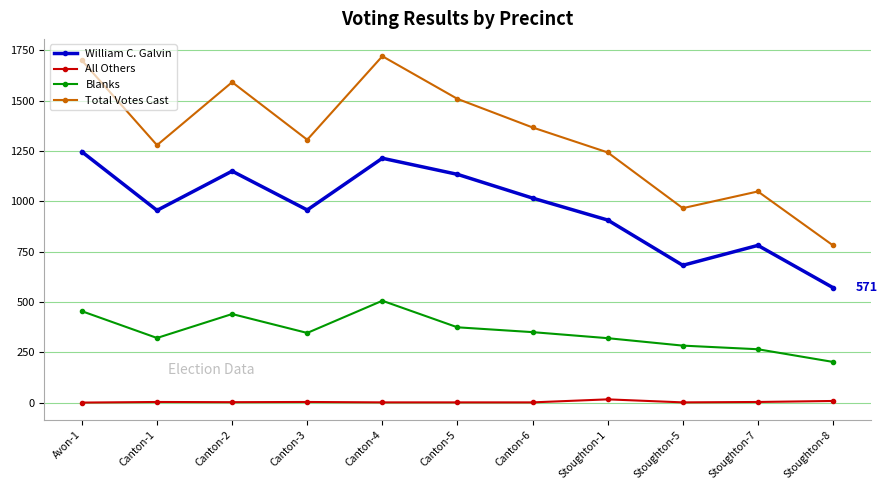

What is the value of the Blanks point at the 11th from the left?

202